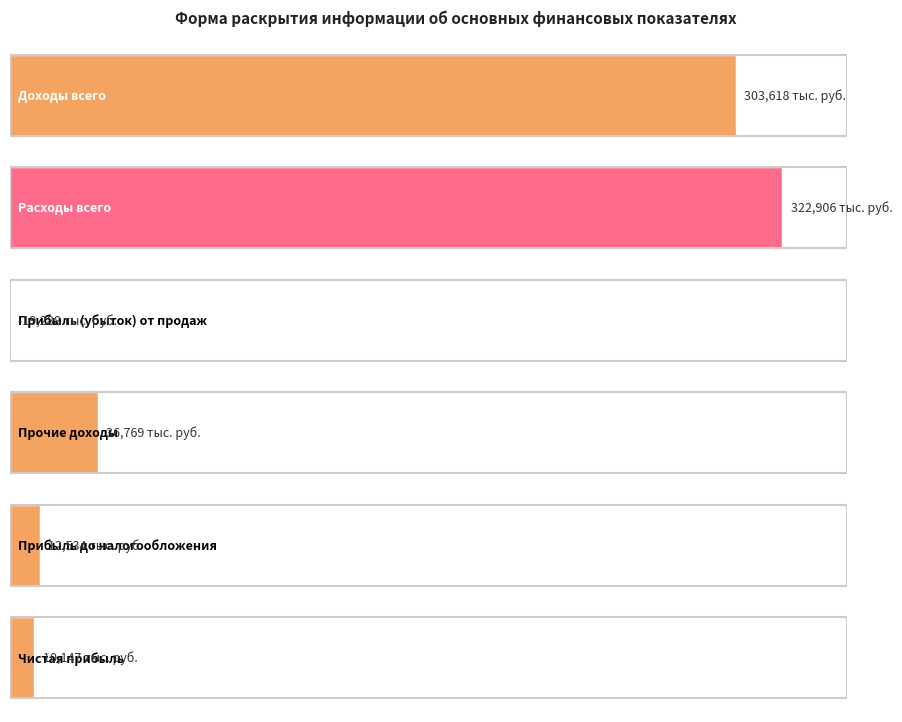

What position from the right is Прибыль до налогообложения?

2